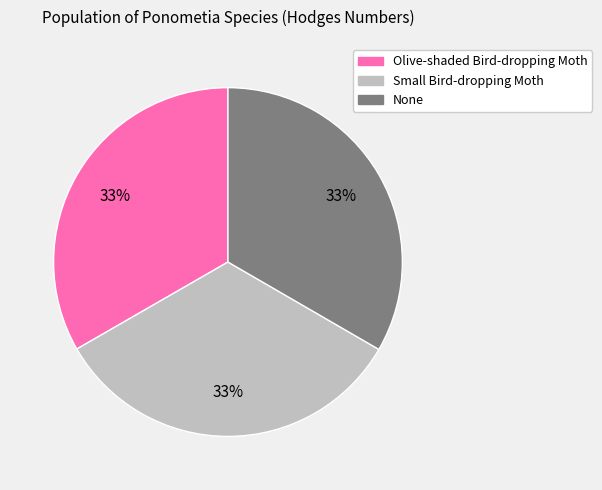

Is there any slice that represents more than half of the pie?

No